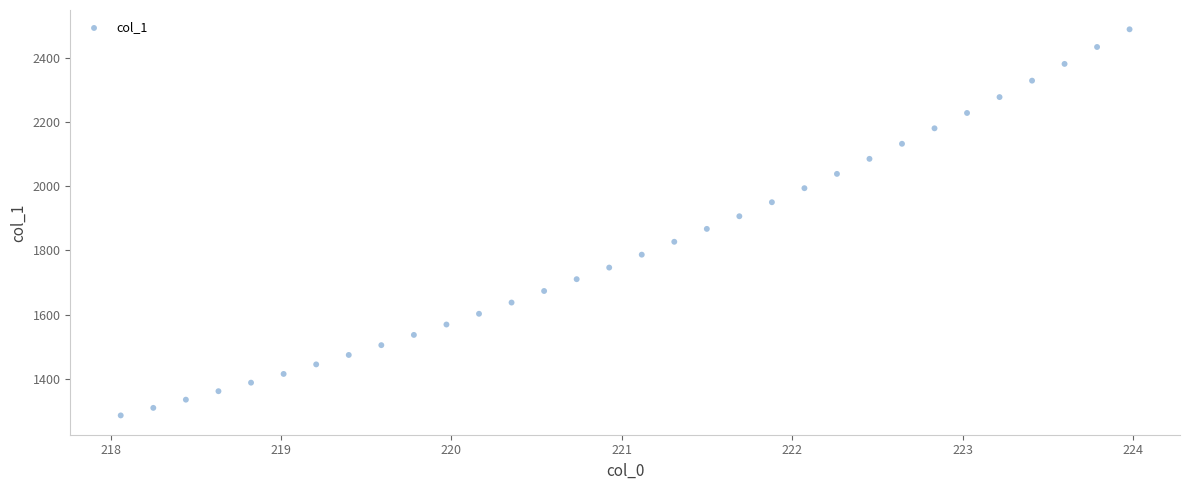

What is the range of Y values (max minus min)?

1202.2